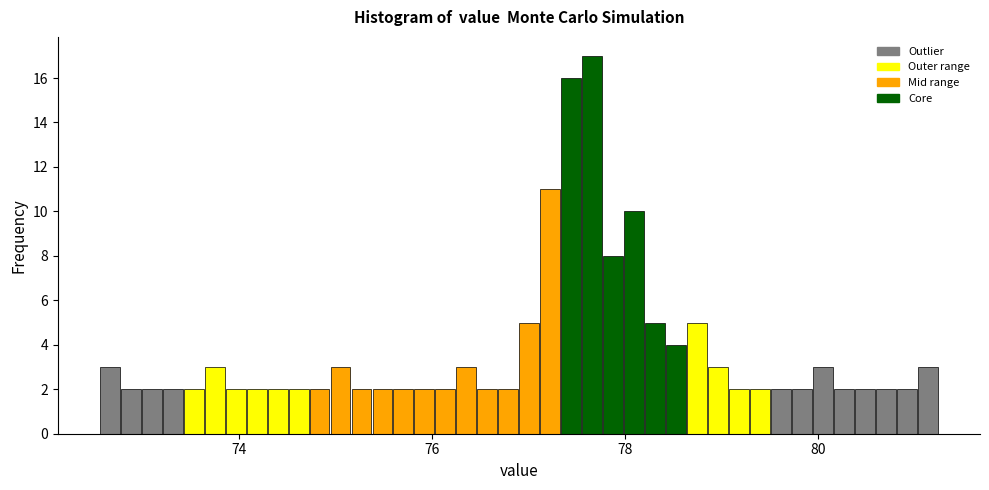

Around what value on the x-axis is the tallest bar? Give the approximate position of its centre, as read against the axis.

77.6